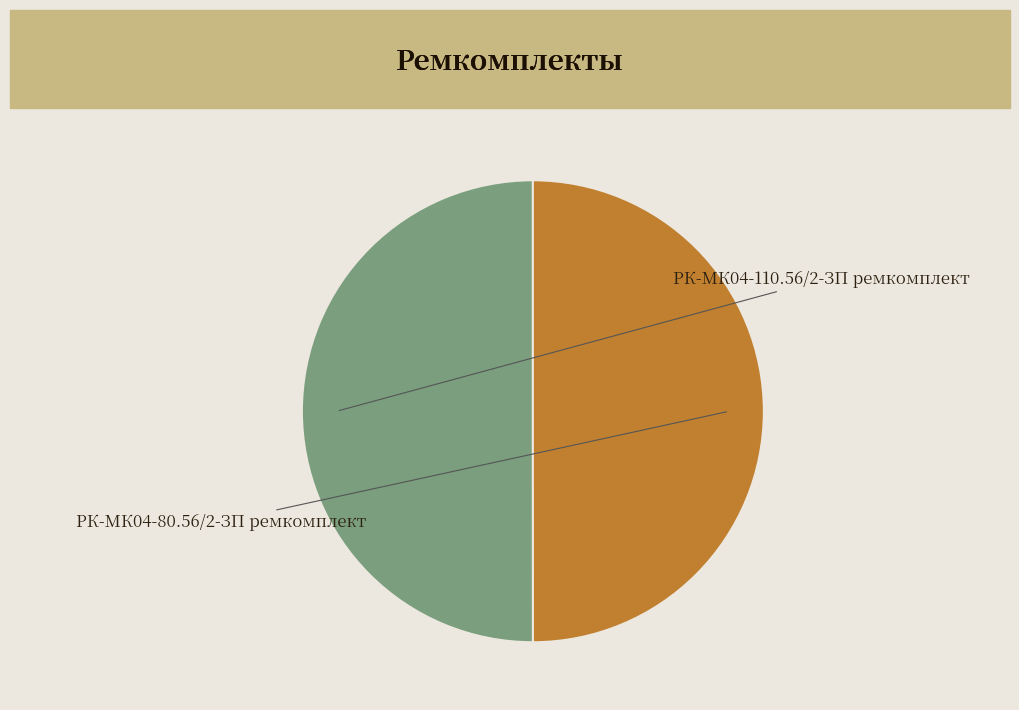

True or false: РК-МК04-110.56/2-ЗП ремкомплект accounts for 37% of the total.

False